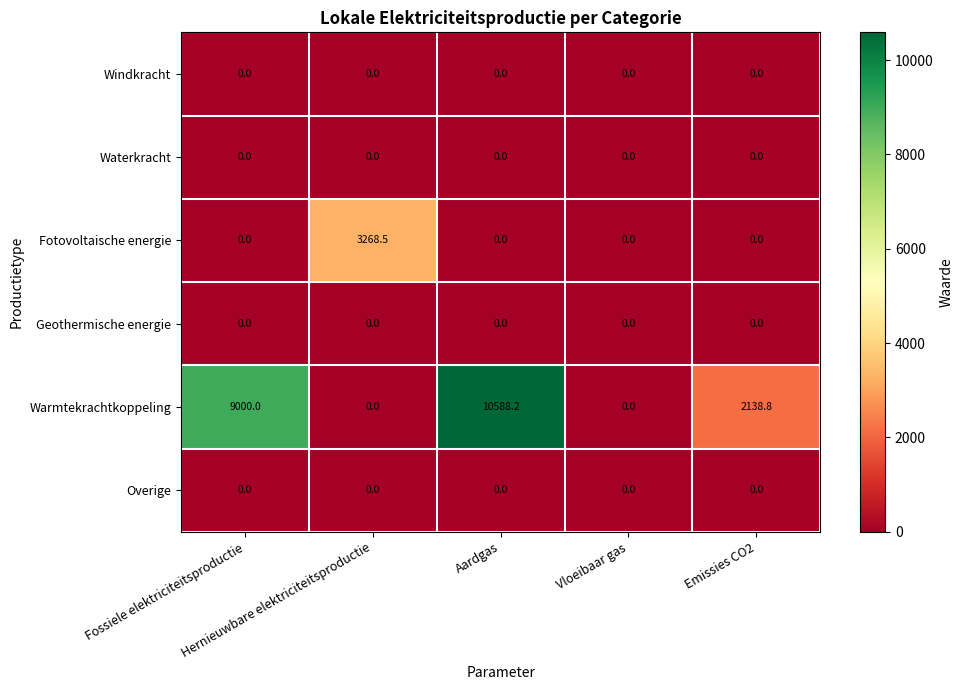

What is the total value across all series at Emissies CO2?

2138.8